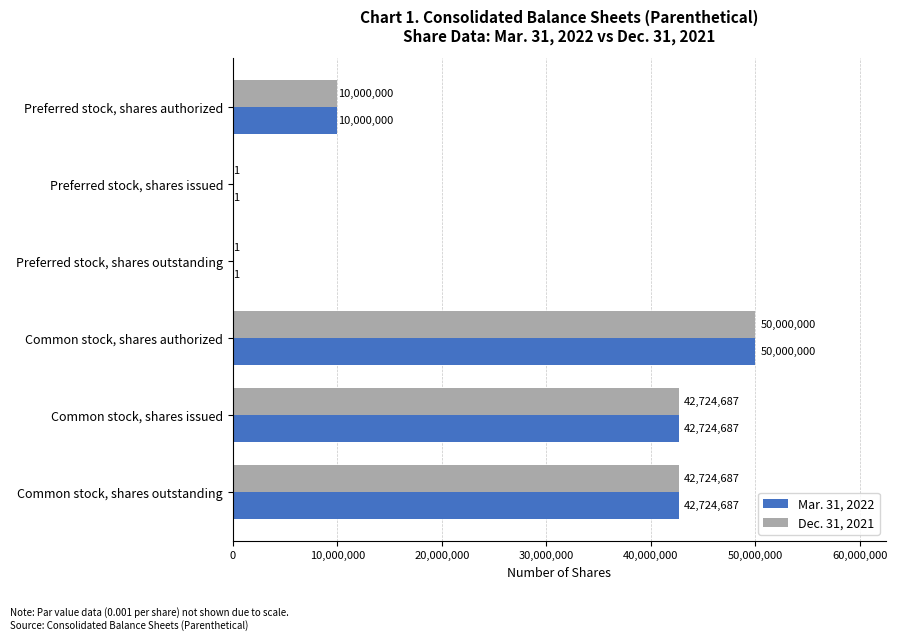

The value of Mar. 31, 2022 at Common stock, shares authorized is 10813023. True or false?

False